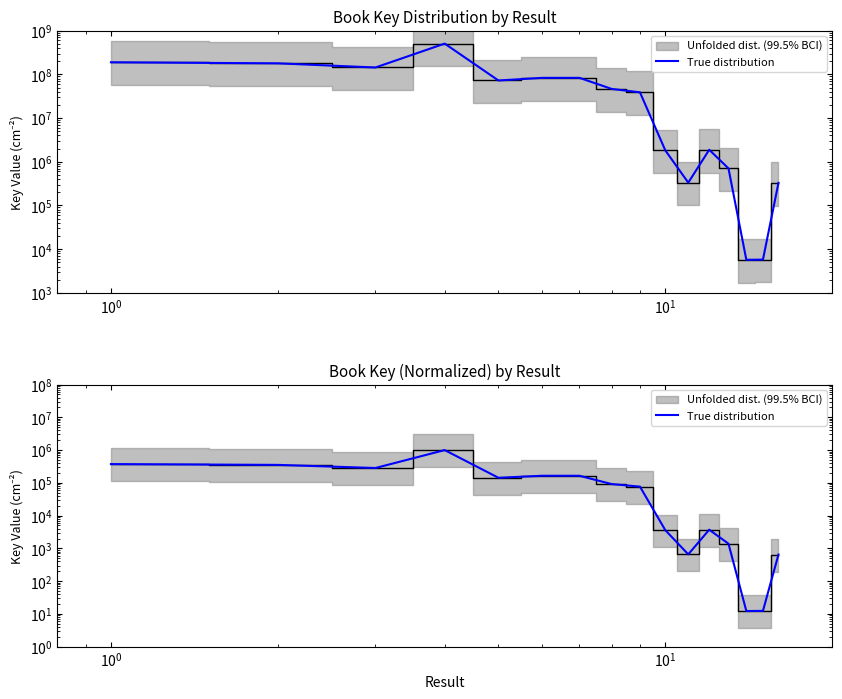

What is the sum of all values?

2661699.5